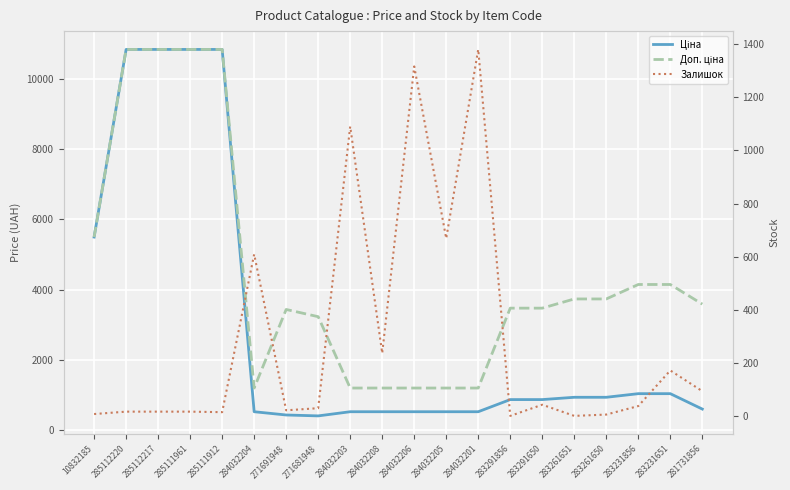

What is the label of the 1st point from the left?

10832185